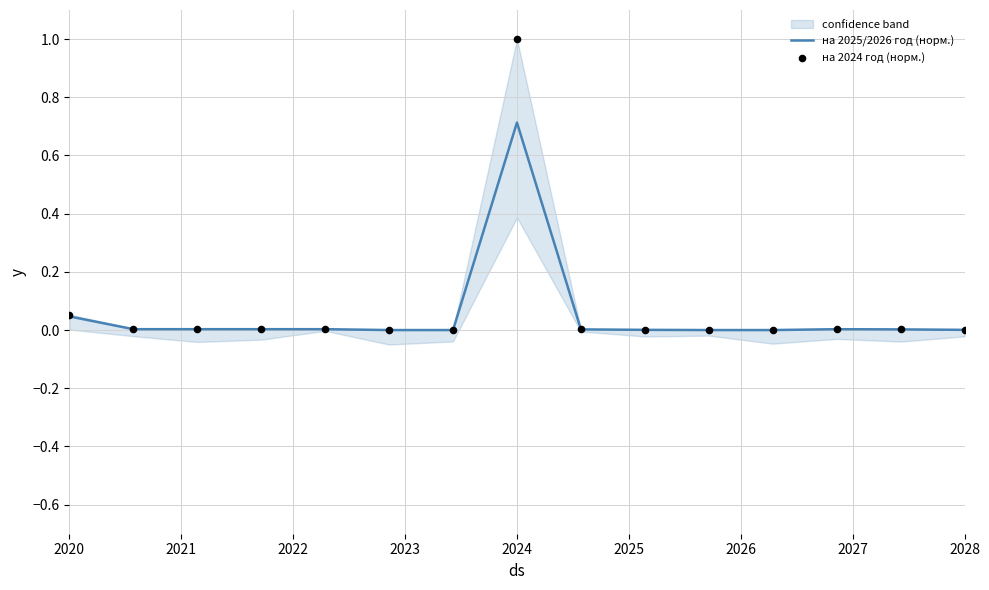

Which series has the largest total across all categories?

на 2024 год (норм.)